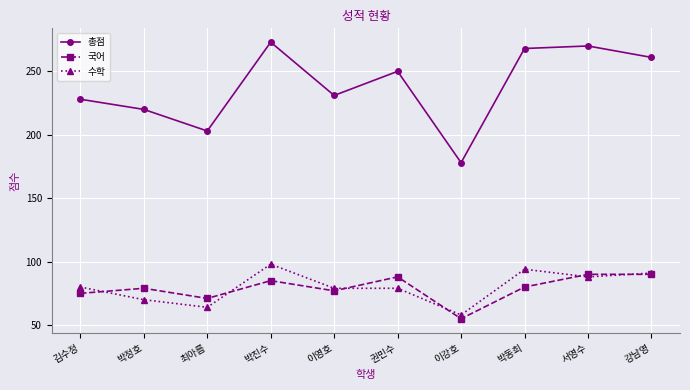

What is the difference between the highest and lowest values at 김수정?

153